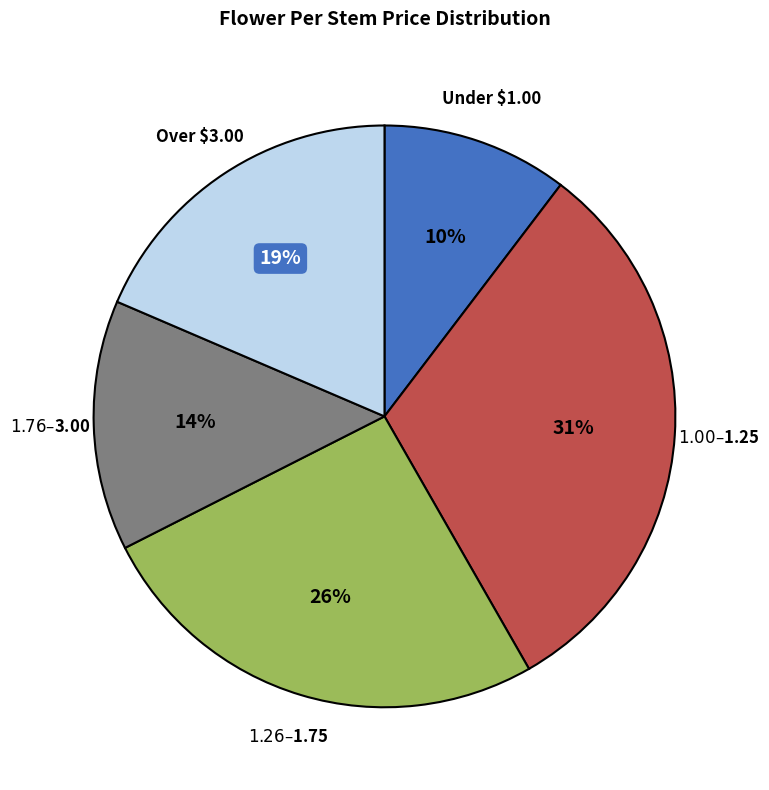

To the nearest percent, what portion does Over $3.00 represent?

19%